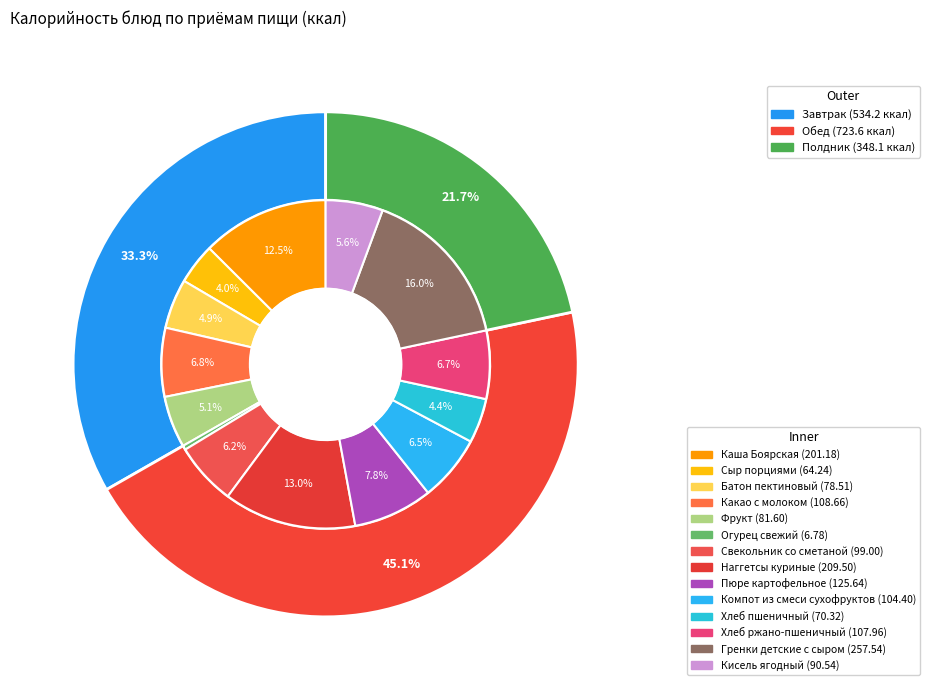

Does Батон пектиновый represent more than half of the total?

No